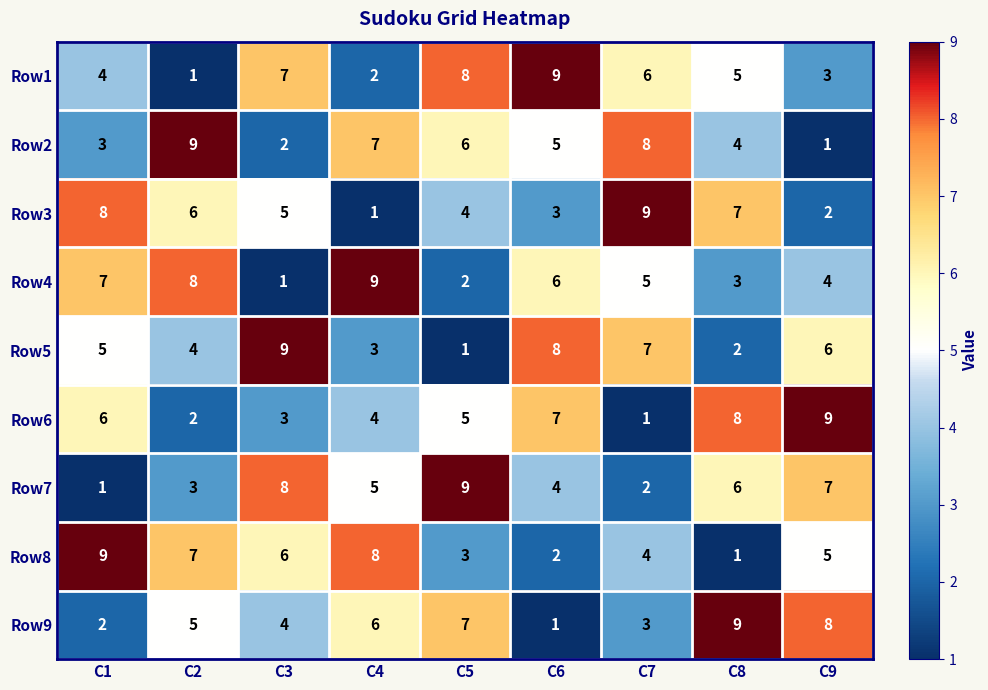

What value does the Row3 series have at C3?

5